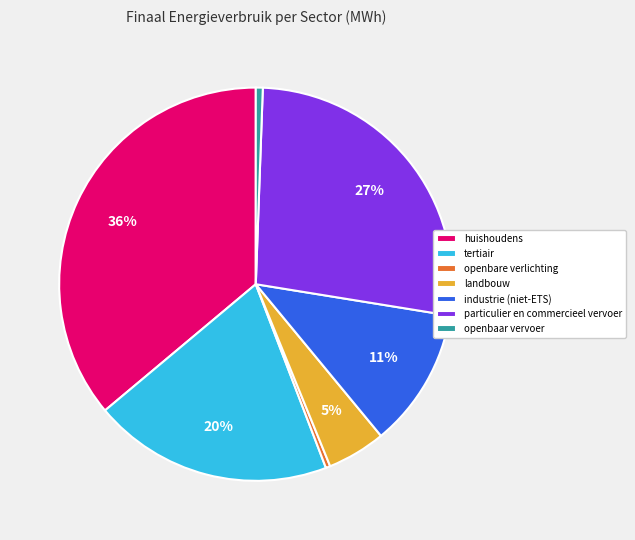

Is it true that particulier en commercieel vervoer is 16% of the pie?

False